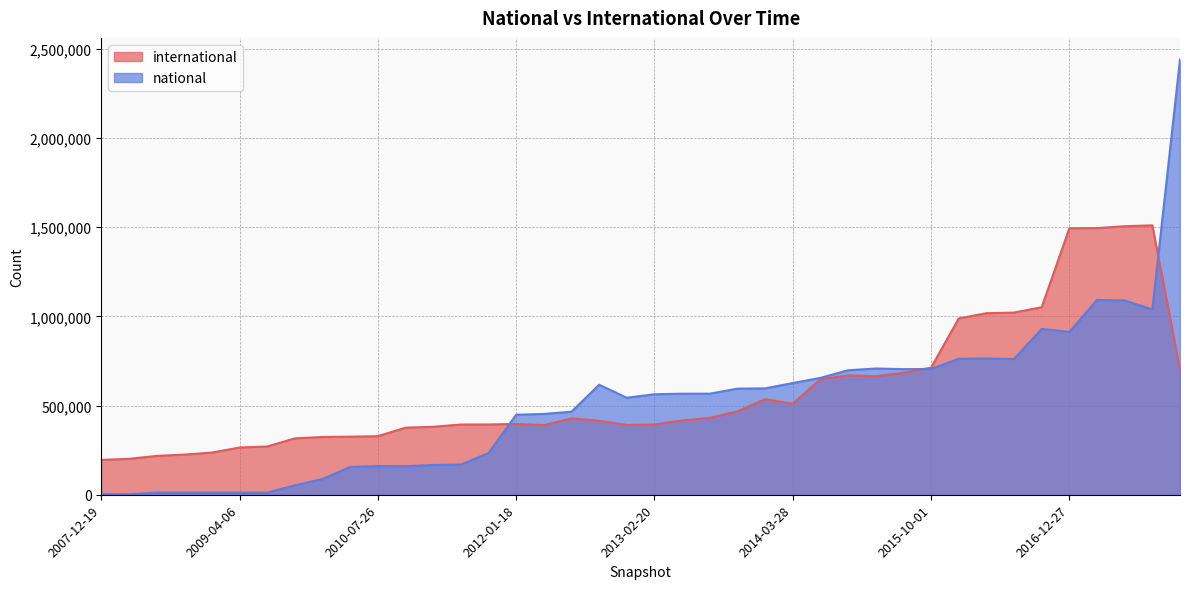

Reading right to left, transcribe all the data shown in this chart.

international: 701544	1510427	1505438	1494741	1493790	1051449	1021334	1017665	988415	712556	683926	664985	668817	648463	509908	536082	467443	431054	416957	393622	391263	415063	428254	390207	396974	393968	393622	381013	375991	328276	325703	323776	316173	270581	264891	236480	225084	217760	201337	195324
national: 2439241	1038827	1089155	1092050	912902	929522	760711	763798	762397	705033	704154	707782	697858	655176	626164	596378	594839	566565	566462	563392	543676	616678	465593	452966	448512	233408	169212	166720	160130	160681	156002	88256	52676	11908	11908	11908	11908	11908	3148	3148